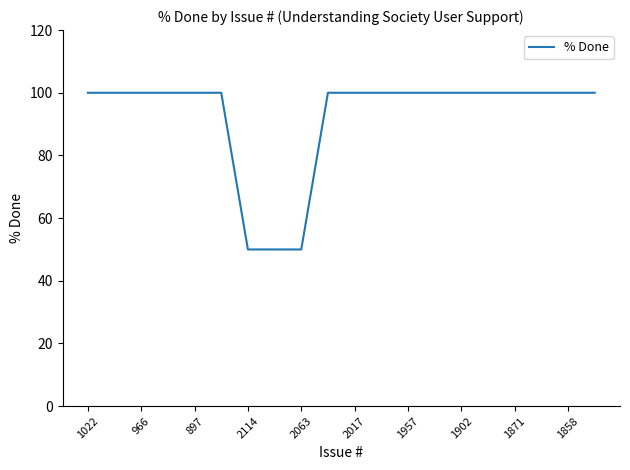

Does the chart have visible grid lines?

No